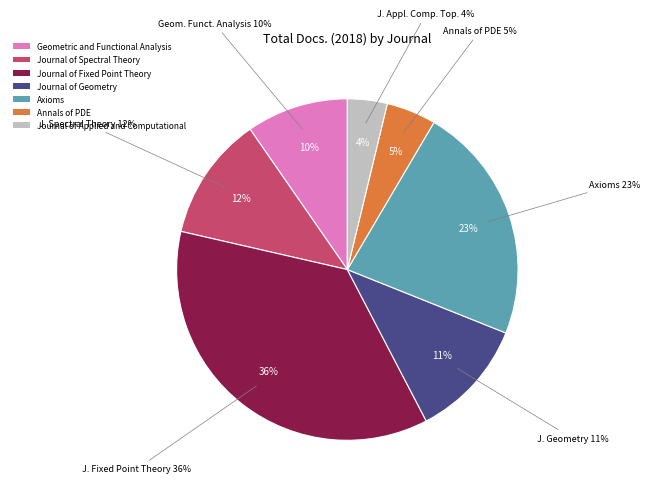

Count the number of slices in the pie.

7